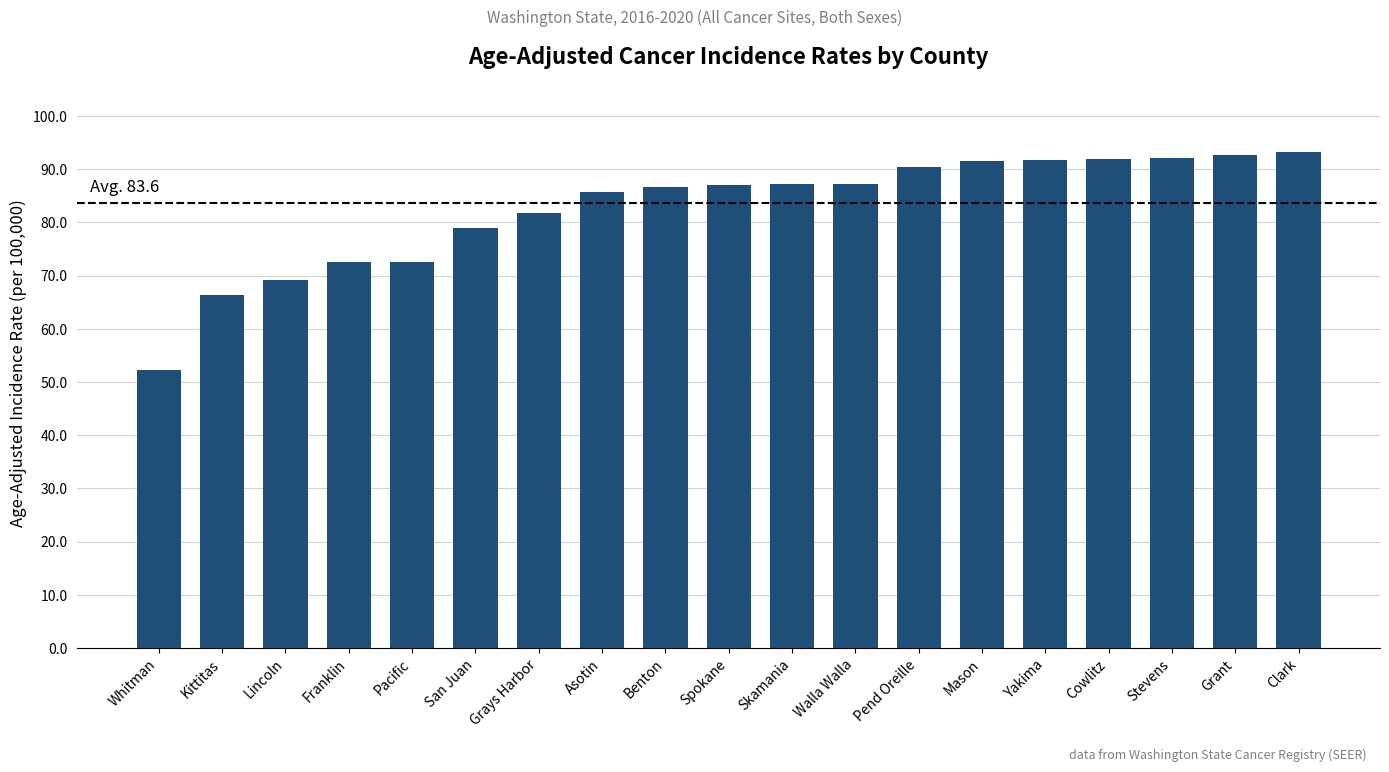

What is the label of the 14th bar from the left?

Mason